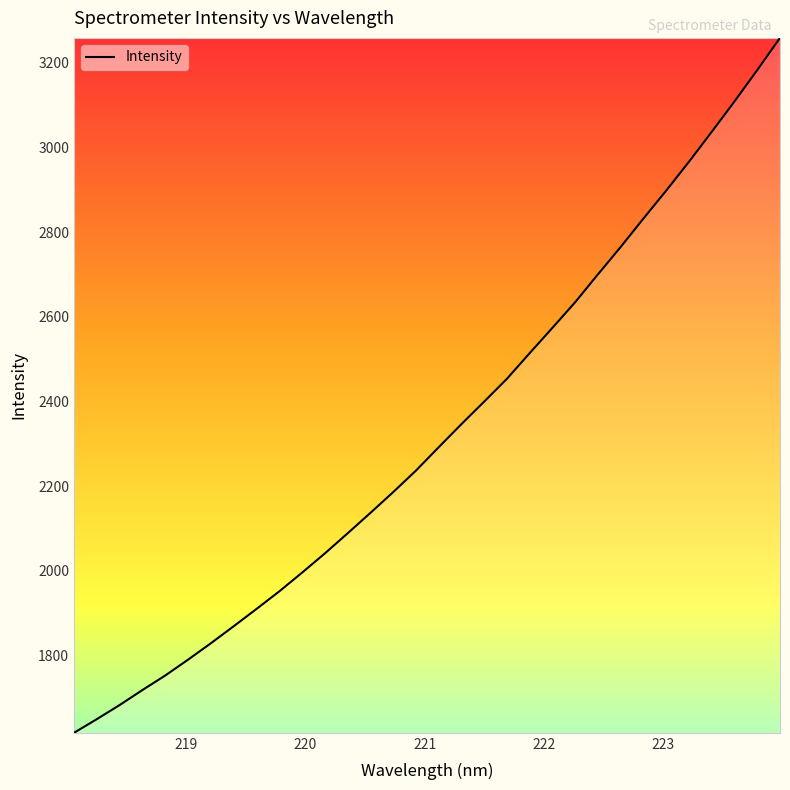

What is the difference between the maximum and minimum values?

1641.9